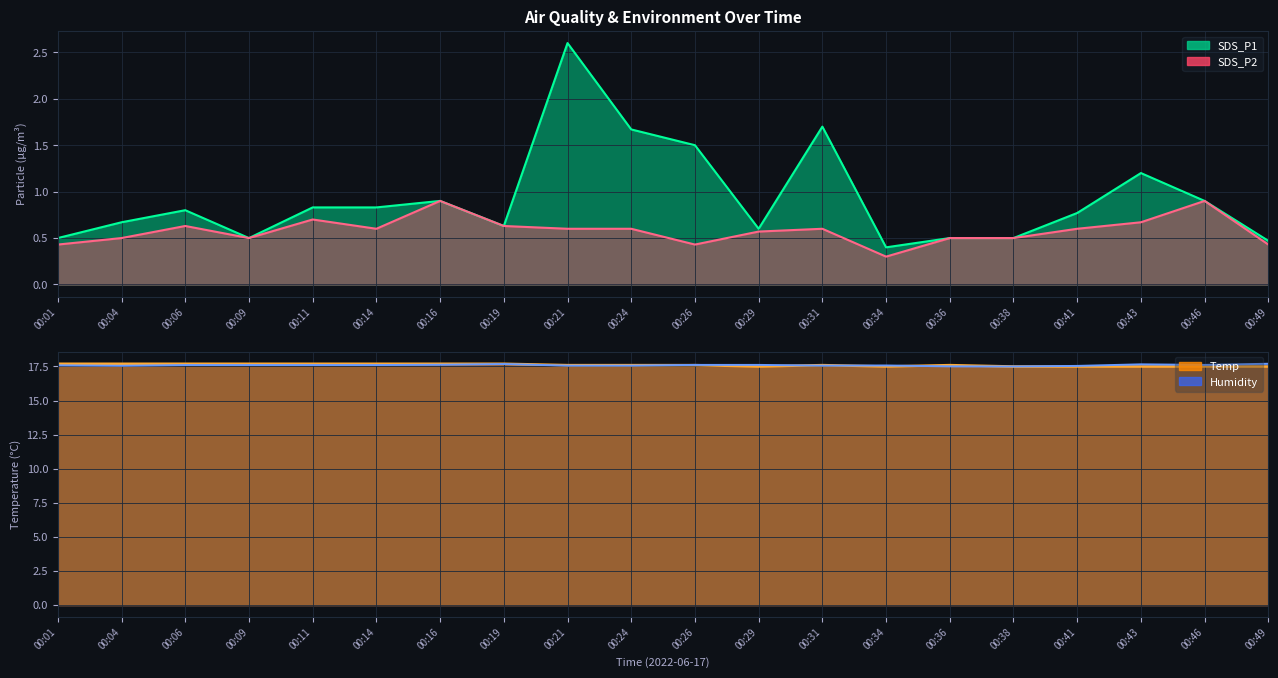

Read the SDS_P2 value at 00:01.

0.4